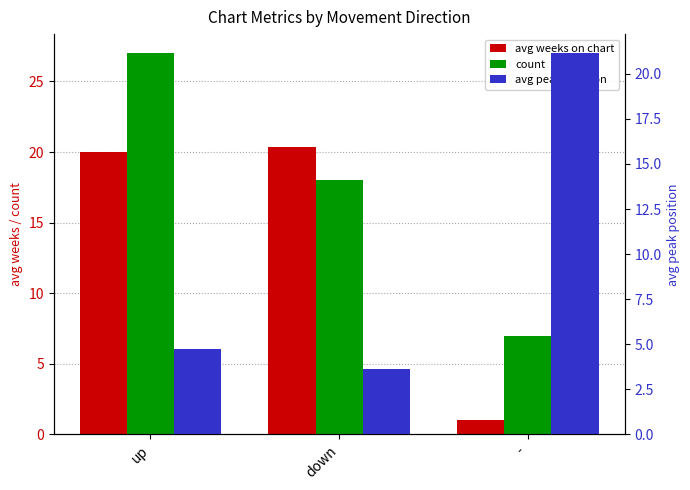

How many bars are there in each group?

3